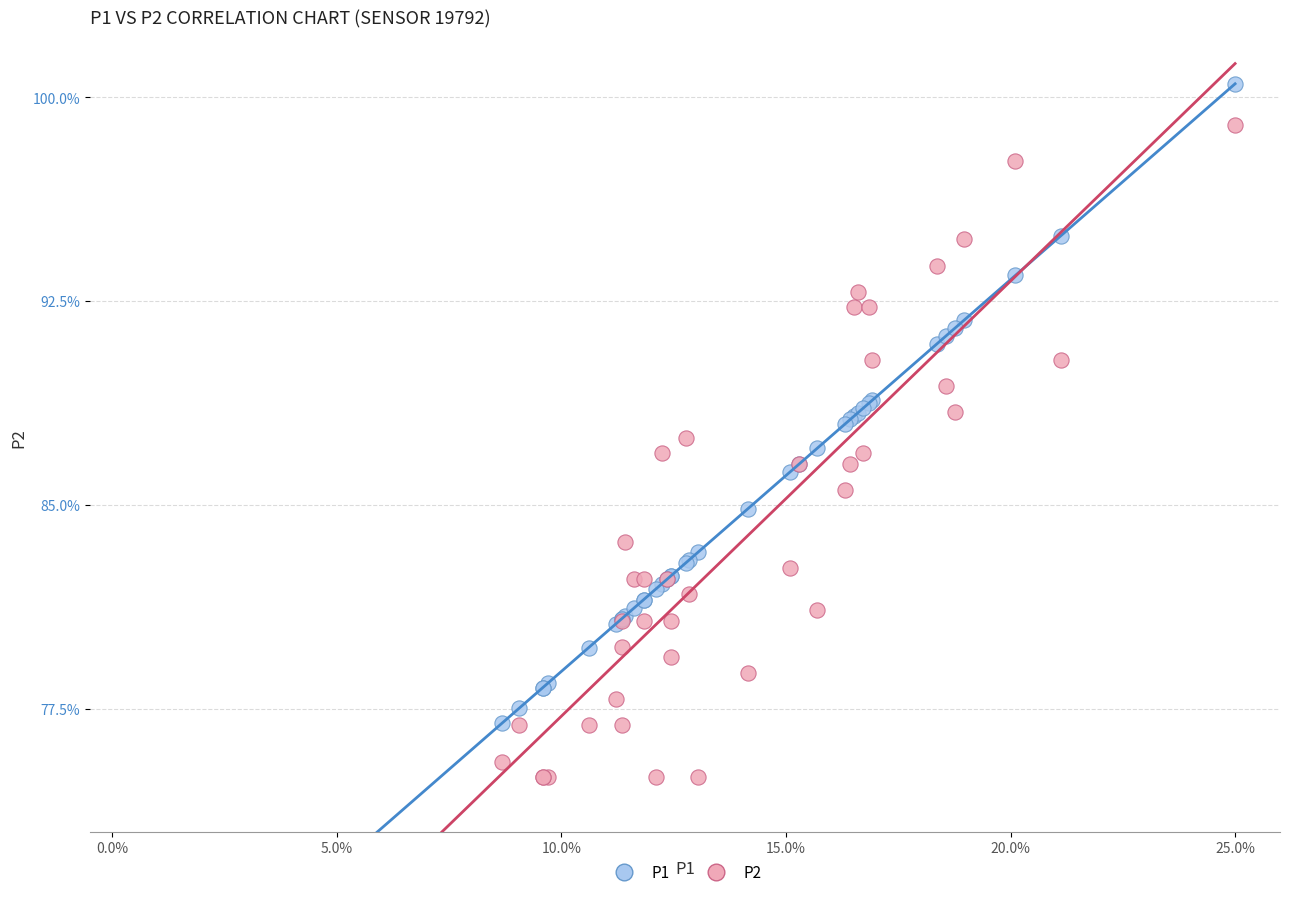

What are all the series names shown in the legend?

P1, P2